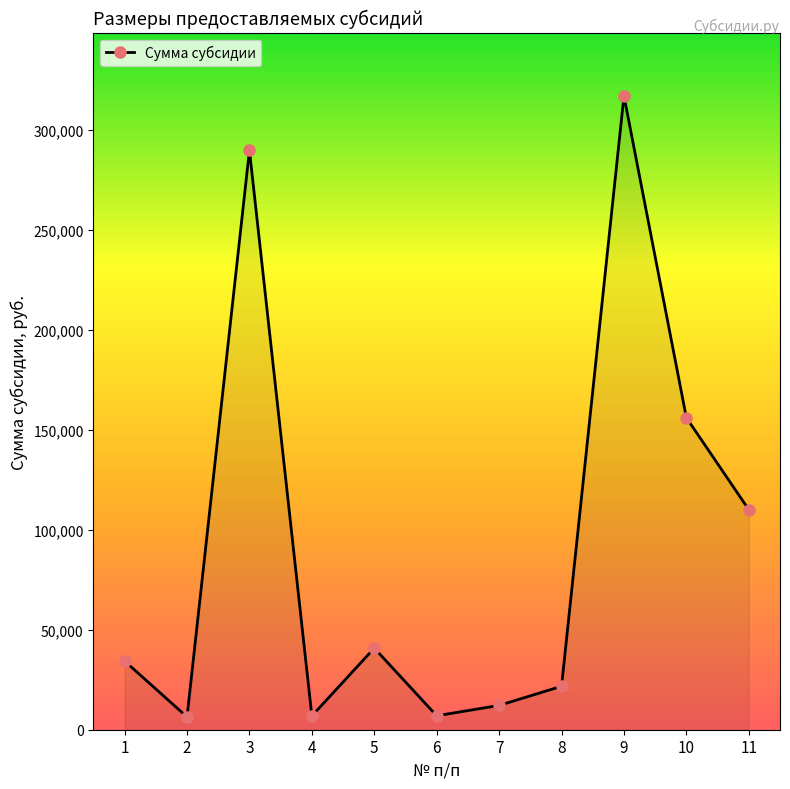

What is the minimum value shown in the chart?

6400